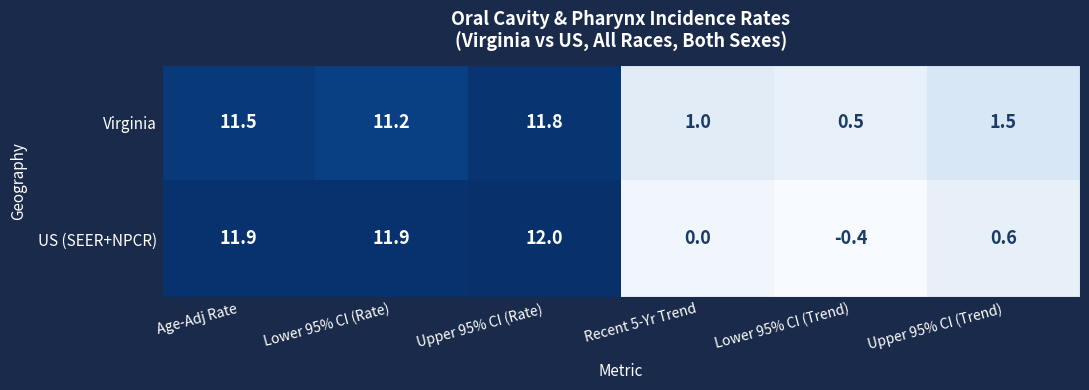

The US (SEER+NPCR) series shows 4.4 at Recent 5-Yr Trend. True or false?

False